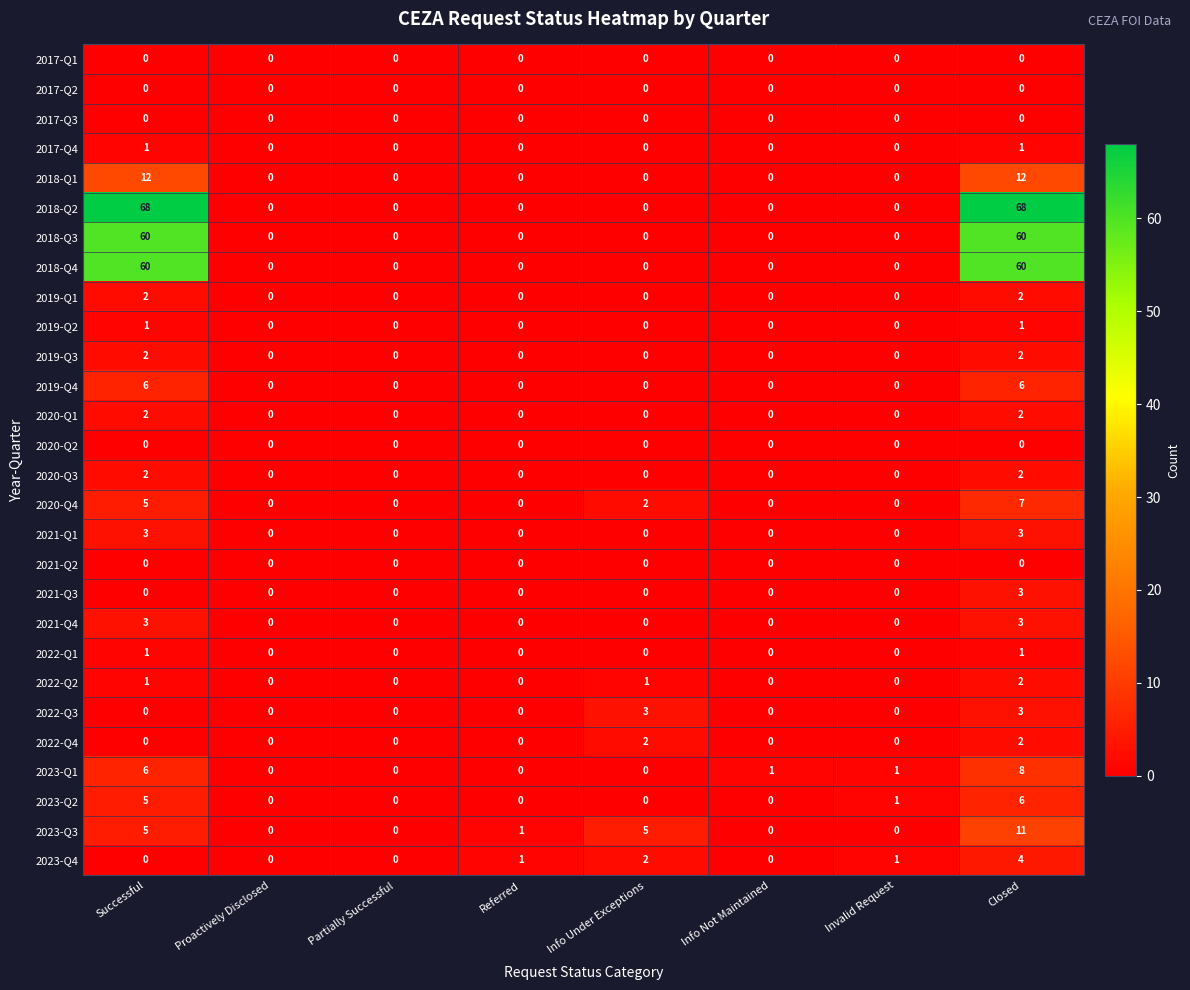

Count the 2019-Q3 values in the range 0 to 2.

8